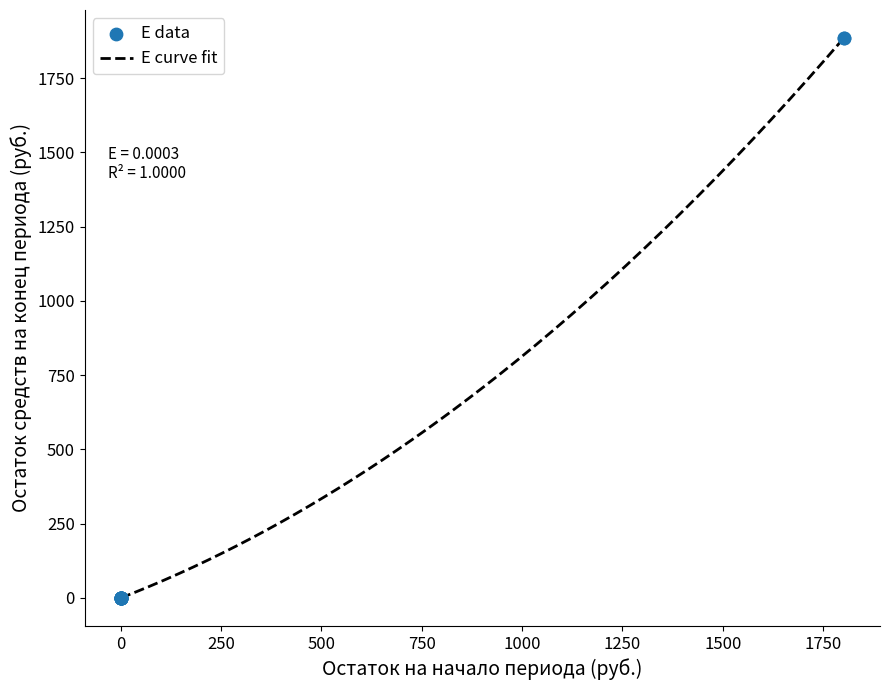

What is the greatest value displayed?

1885.1